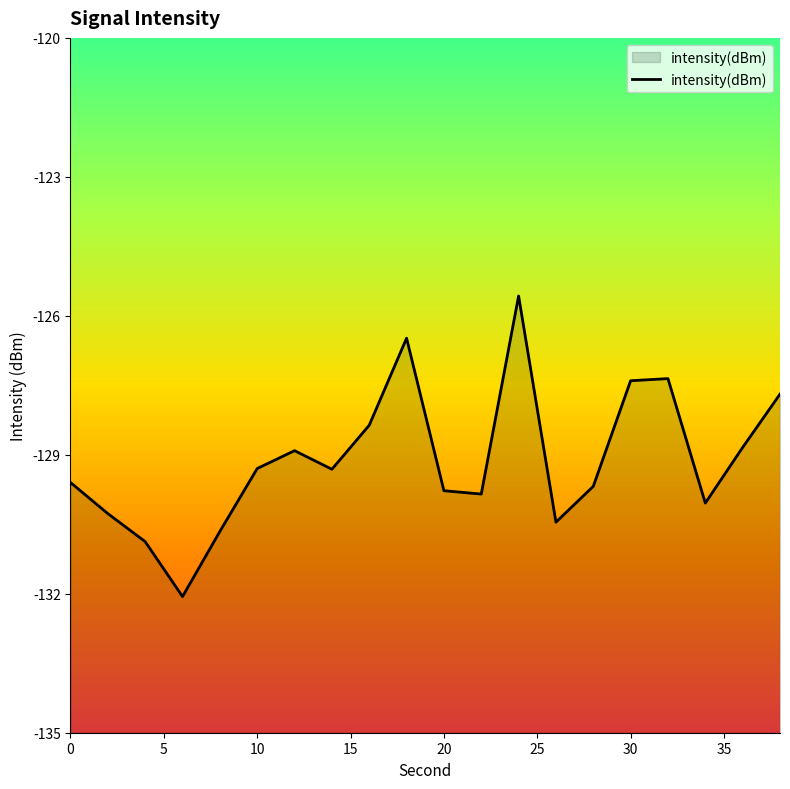

How many values exceed -129?

8